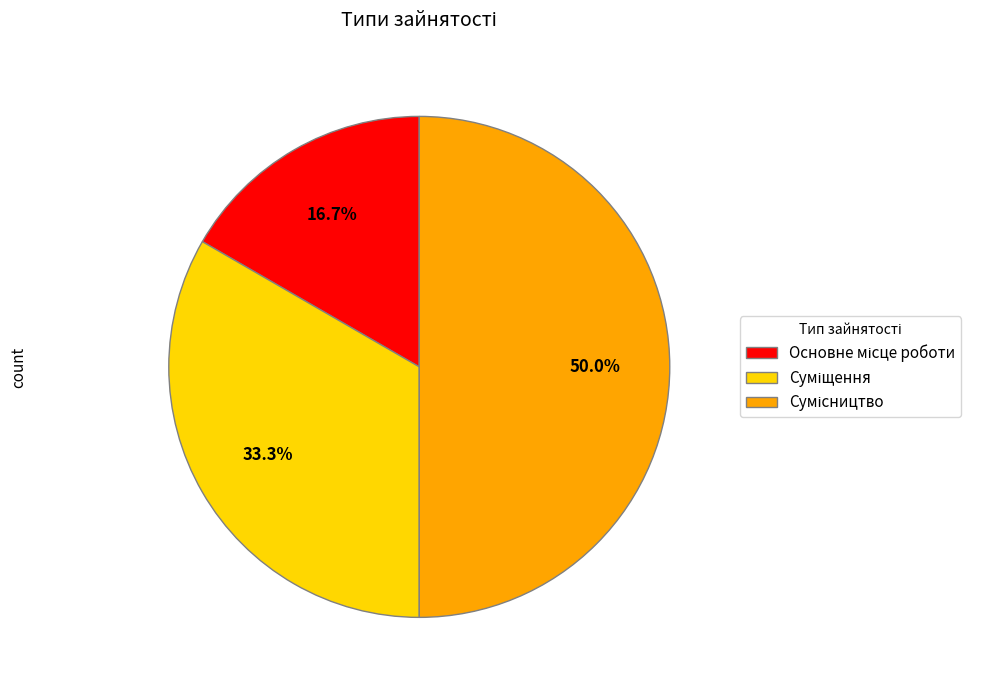

How many slices are in this pie chart?

3